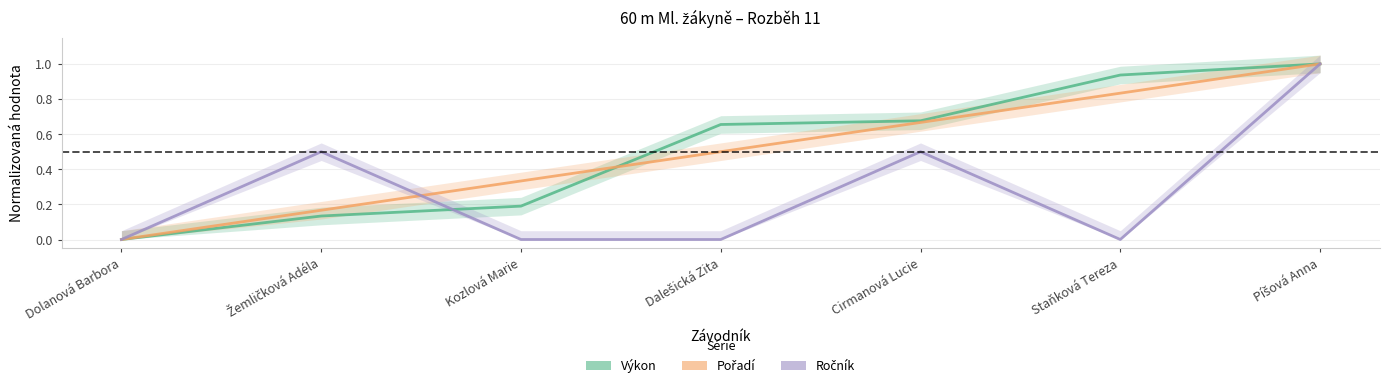

Rank the series at Cirmanová Lucie from lowest to highest value.

Ročník, Pořadí, Výkon